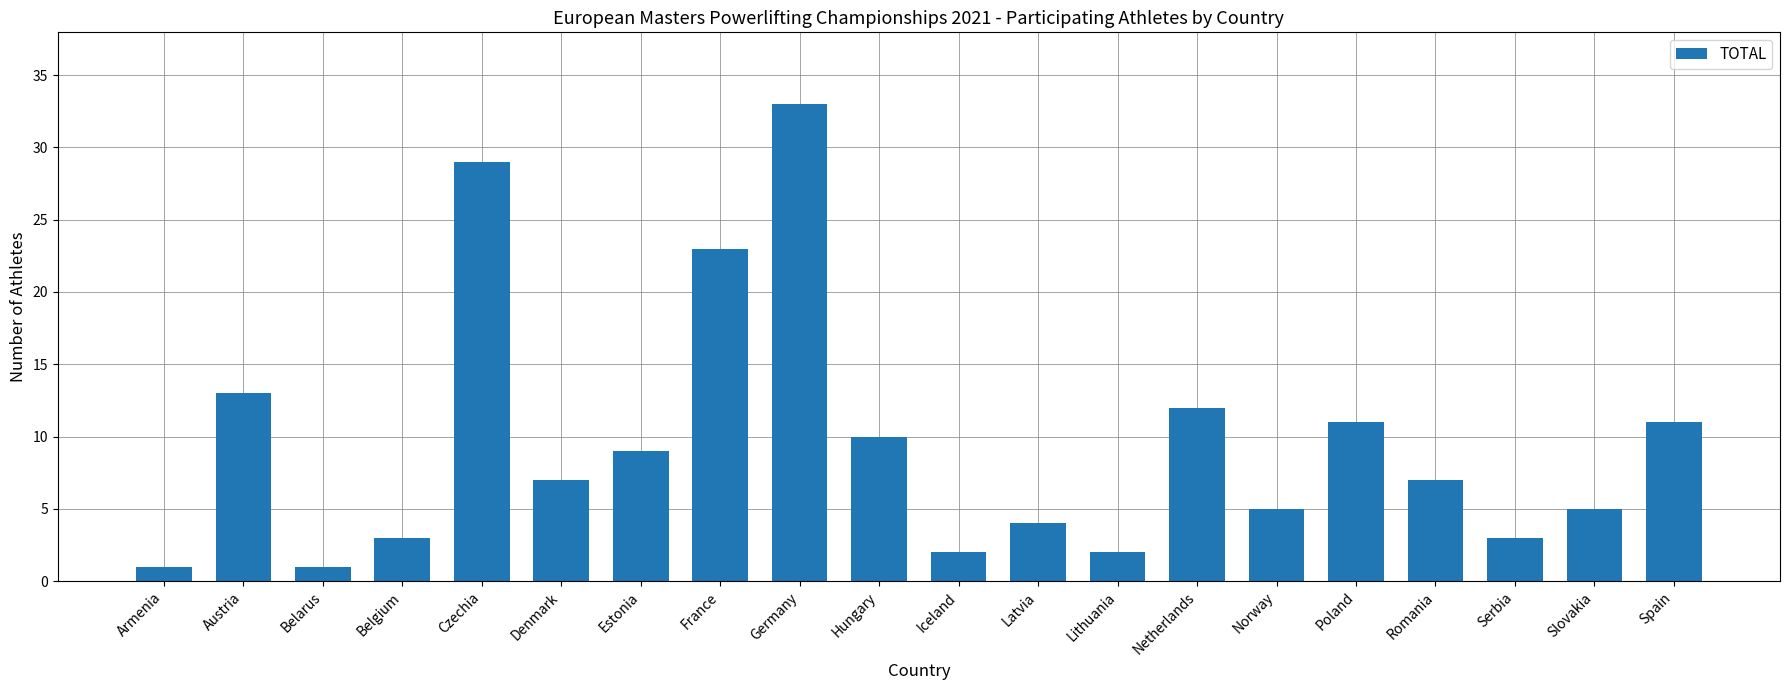

How many distinct data groups are displayed?

1